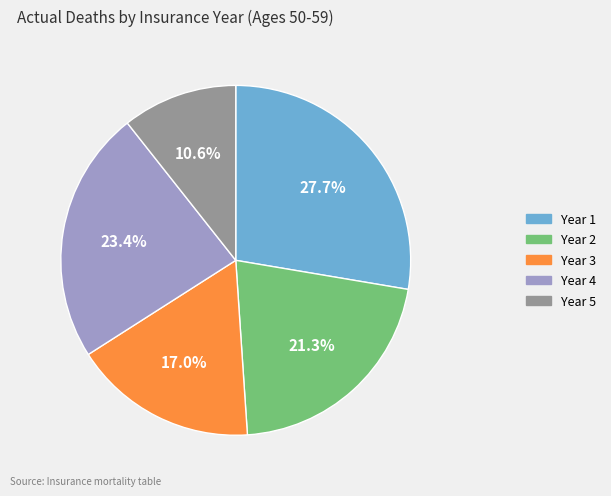

Is there a majority slice in this chart?

No